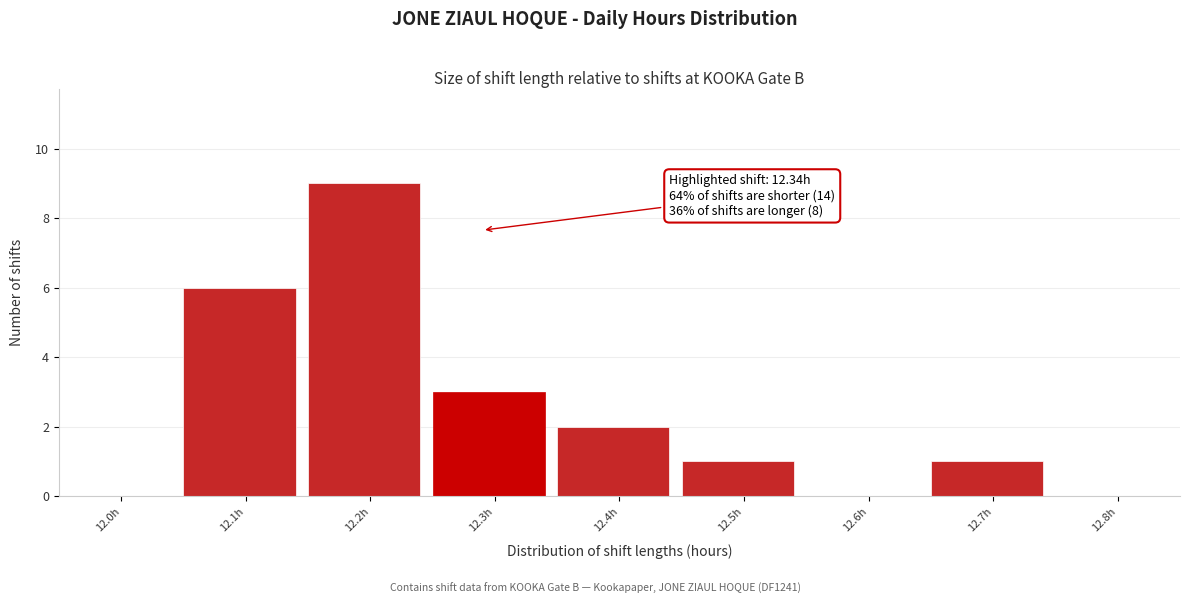

Reading left to right, extract all data points from this chart.

12.0h=0	12.1h=6	12.2h=9	12.3h=3	12.4h=2	12.5h=1	12.6h=0	12.7h=1	12.8h=0